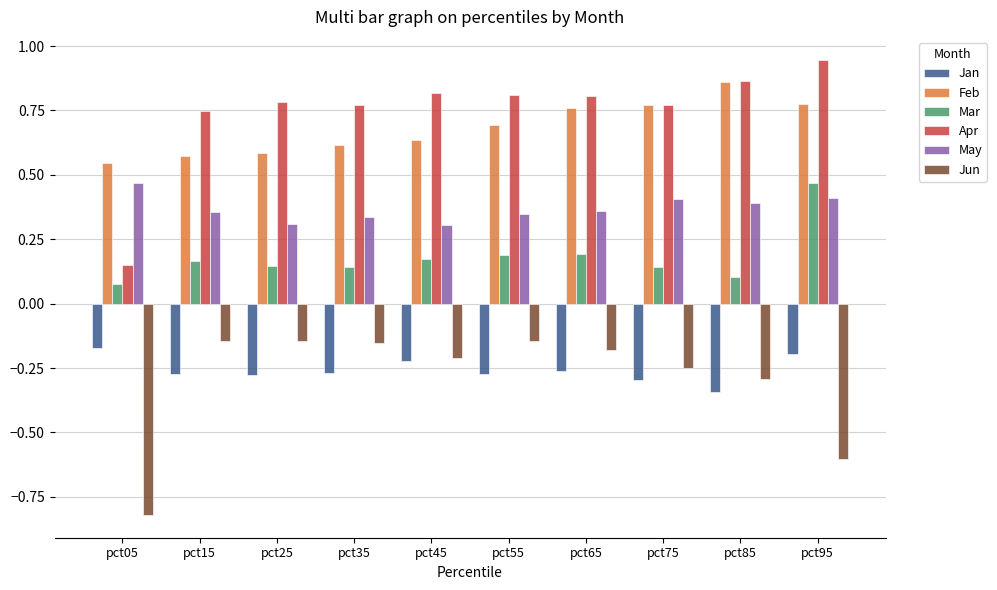

Rank the series at pct15 from lowest to highest value.

Jan, Jun, Mar, May, Feb, Apr